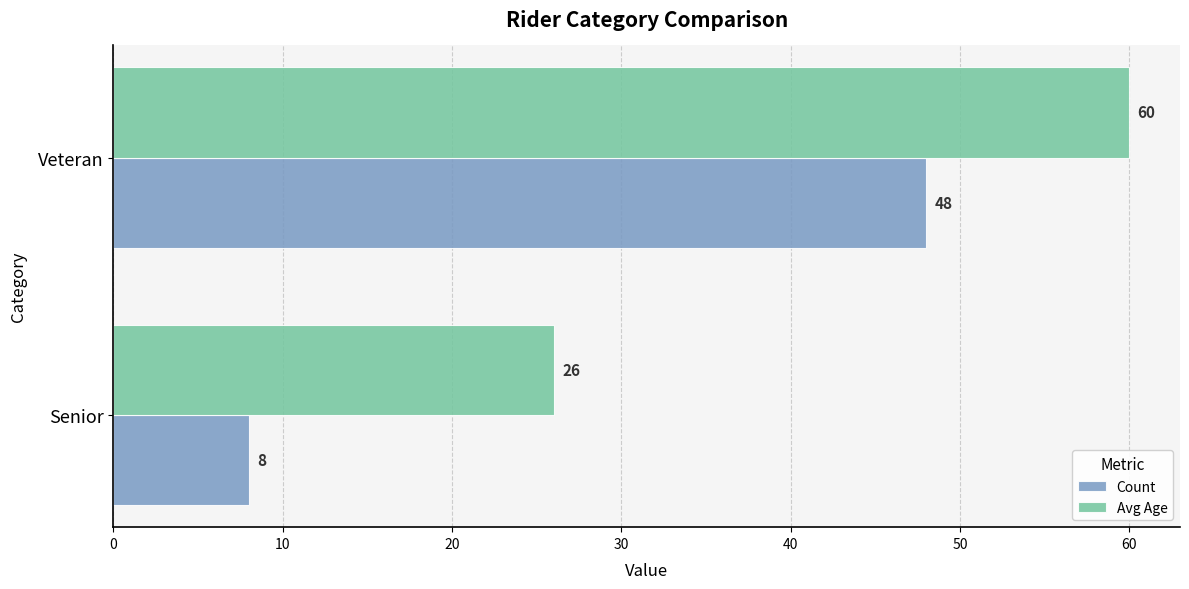

What is the average value of the Avg Age series?

43